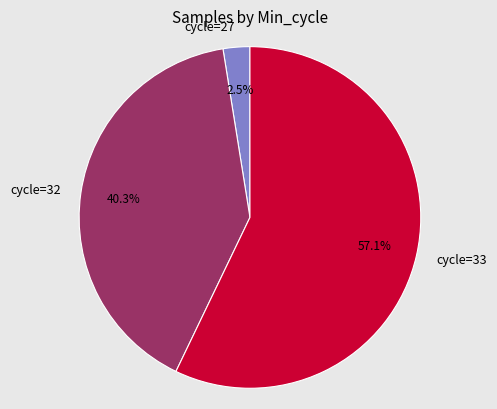

How much of the chart is everything except cycle=32?

59.7%